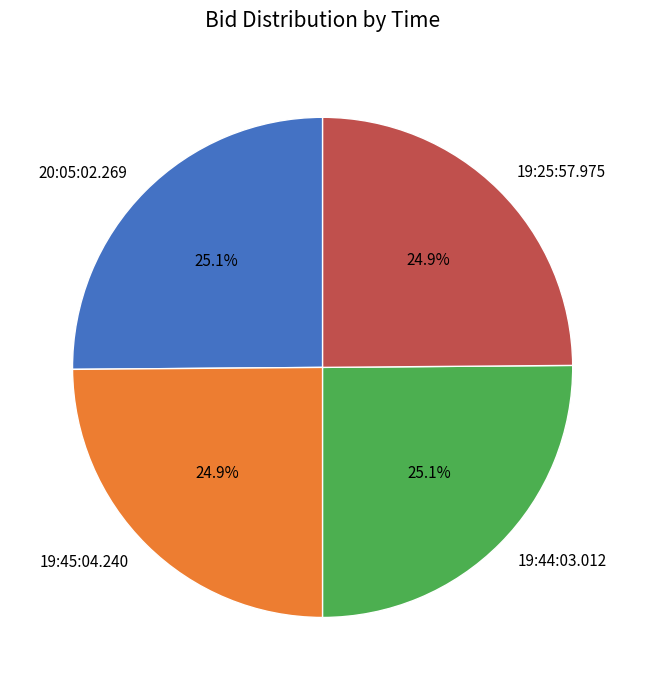

To the nearest percent, what portion does 19:45:04.240 represent?

25%